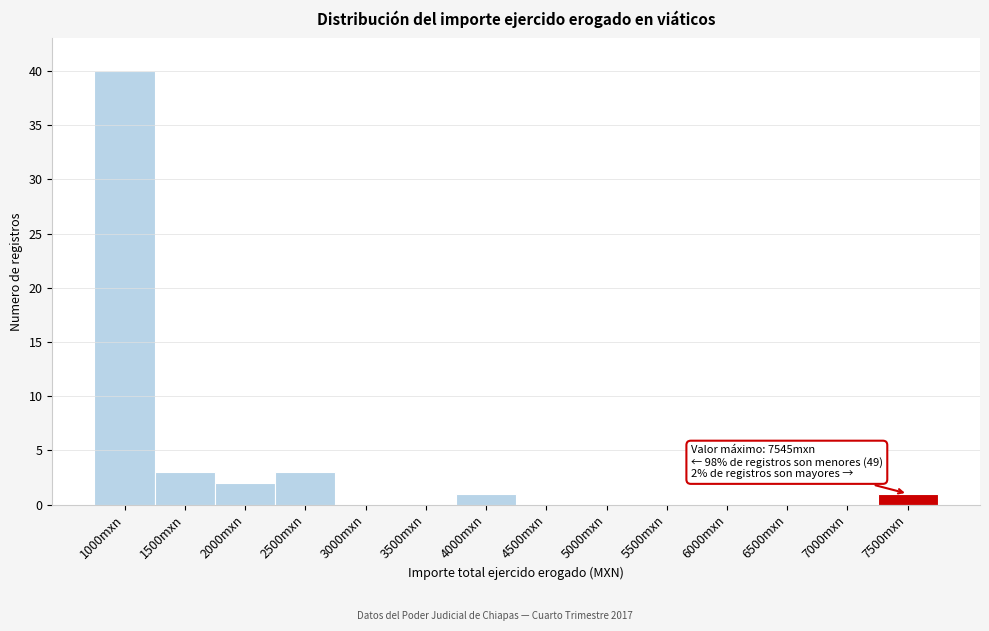

Reading left to right, transcribe all the data shown in this chart.

1000mxn=40	1500mxn=3	2000mxn=2	2500mxn=3	3000mxn=0	3500mxn=0	4000mxn=1	4500mxn=0	5000mxn=0	5500mxn=0	6000mxn=0	6500mxn=0	7000mxn=0	7500mxn=1